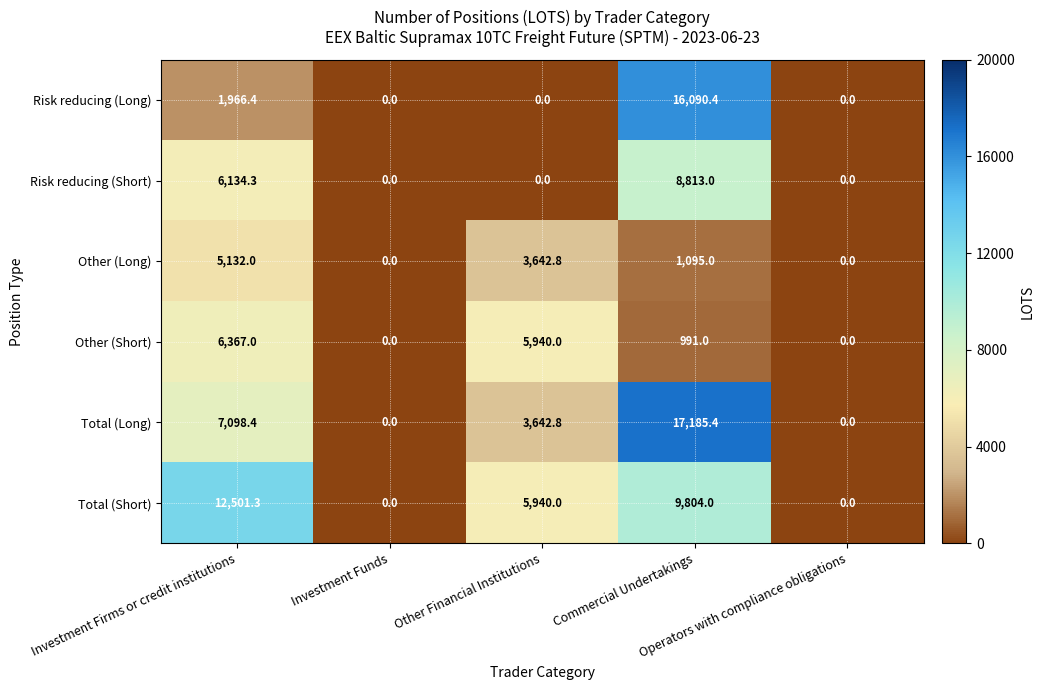

Which series has the largest range (max minus min)?

Total (Long)